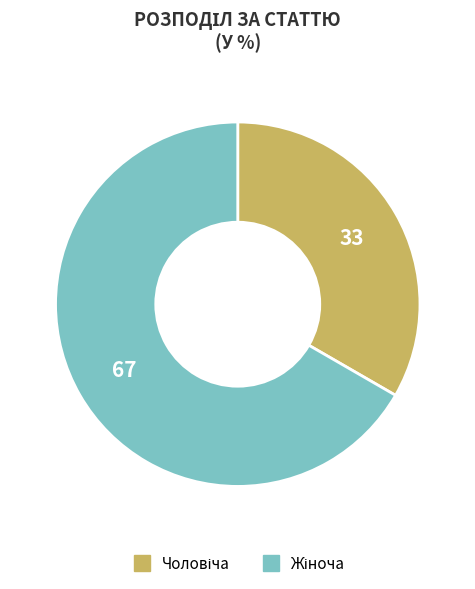

Is there a majority slice in this chart?

Yes